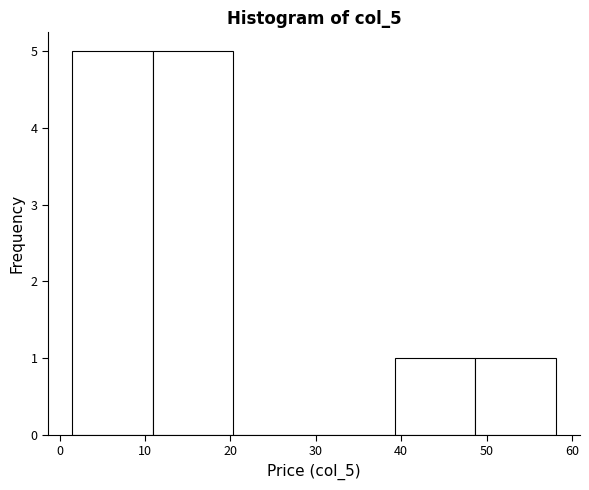

Reading left to right, list every bar in this chart as the range it spans on the x-axis followed by its height. Neither the bar edges nor the heights are printed on the chart, so give them approximately, as read against the axes.

1 to 11: 5
11 to 20: 5
20 to 30: 0
30 to 39: 0
39 to 49: 1
49 to 58: 1